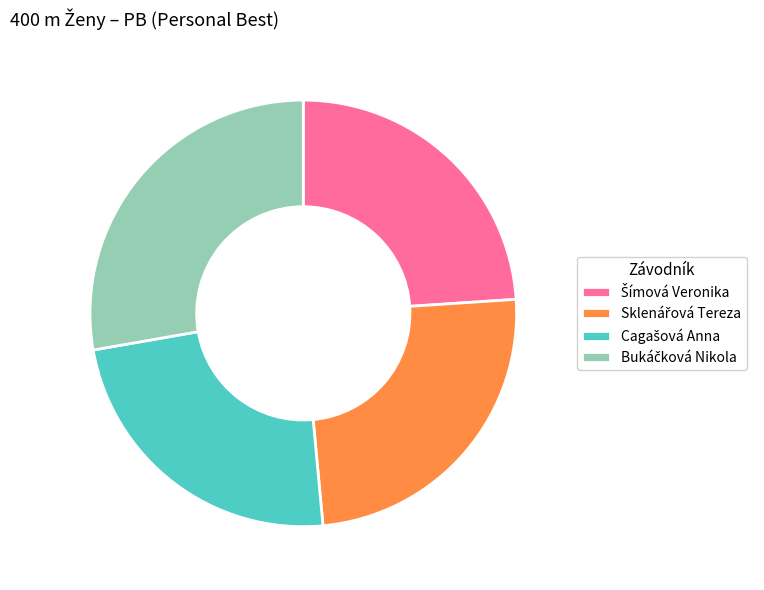

Is there any slice that represents more than half of the pie?

No